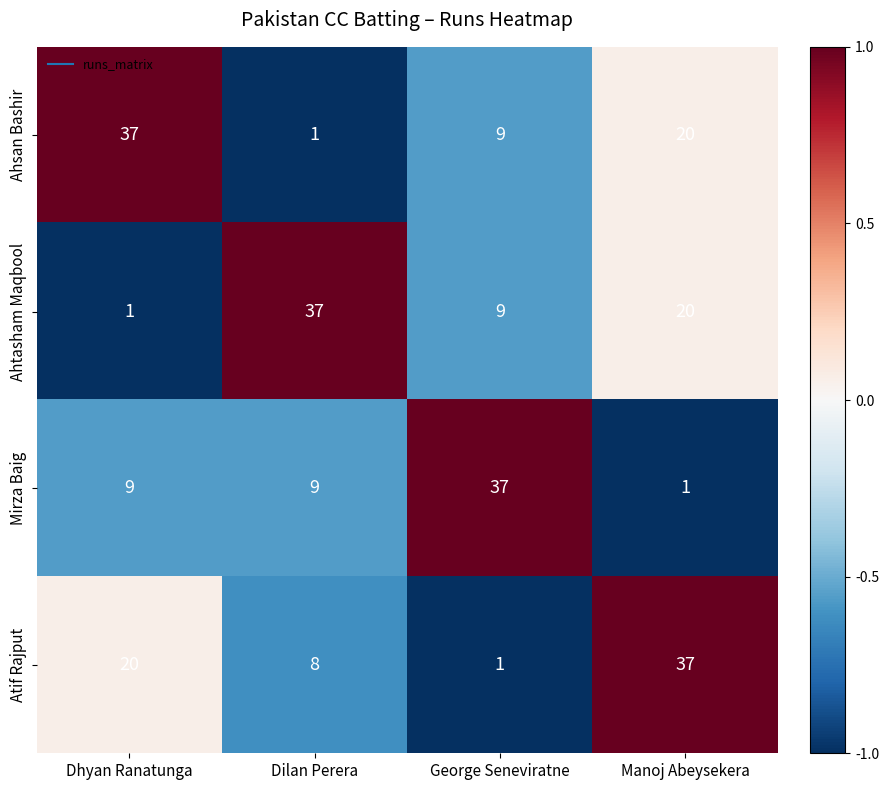

The value of Mirza Baig at Dhyan Ranatunga is 4. True or false?

False